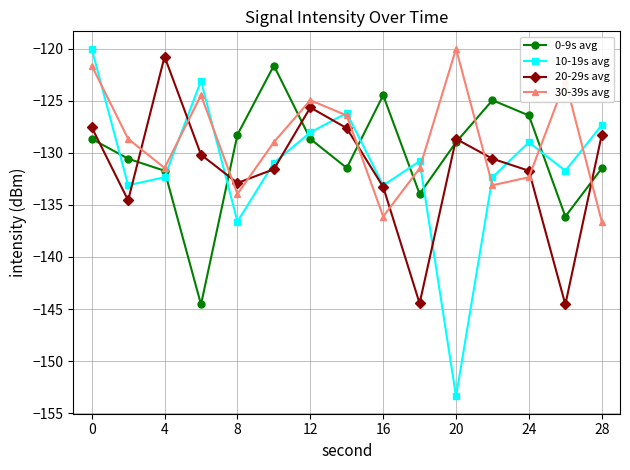

How many interior local valleys does the 30-39s avg series have?

4